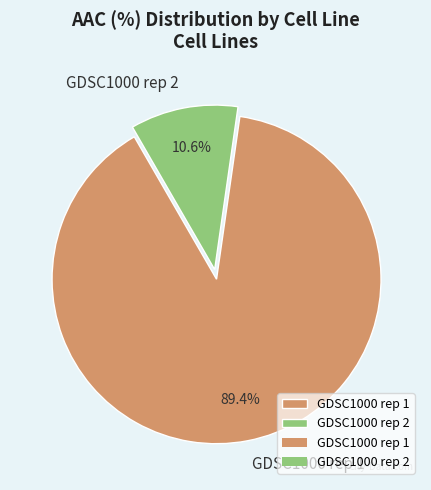

What percentage is the GDSC1000 rep 1 slice, to the nearest percent?

89%